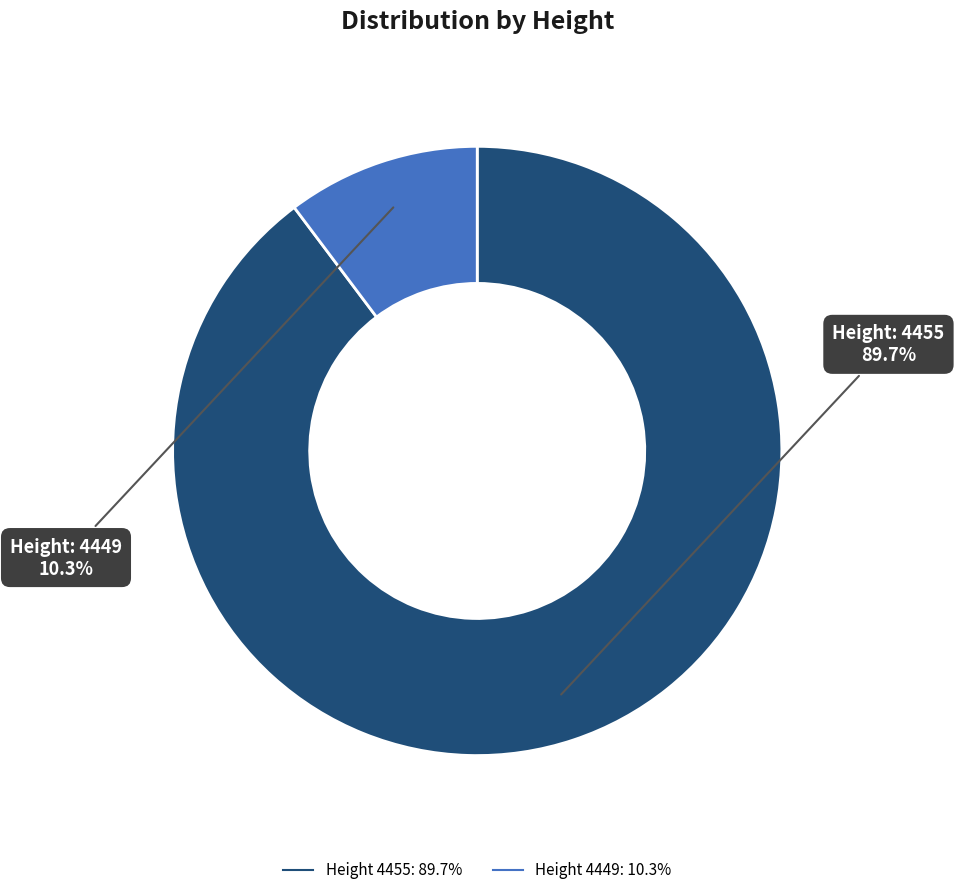

Is there any slice that represents more than half of the pie?

Yes